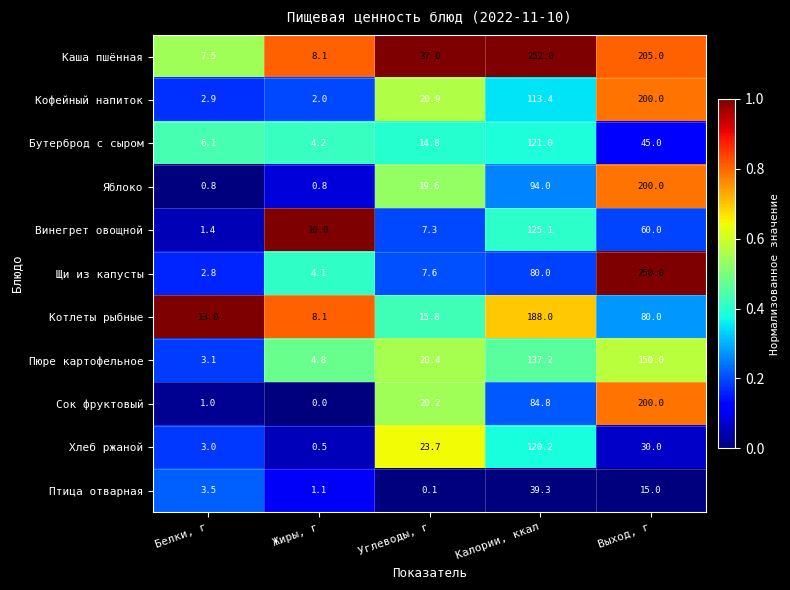

What is the total value across all series at Белки, г?

45.1